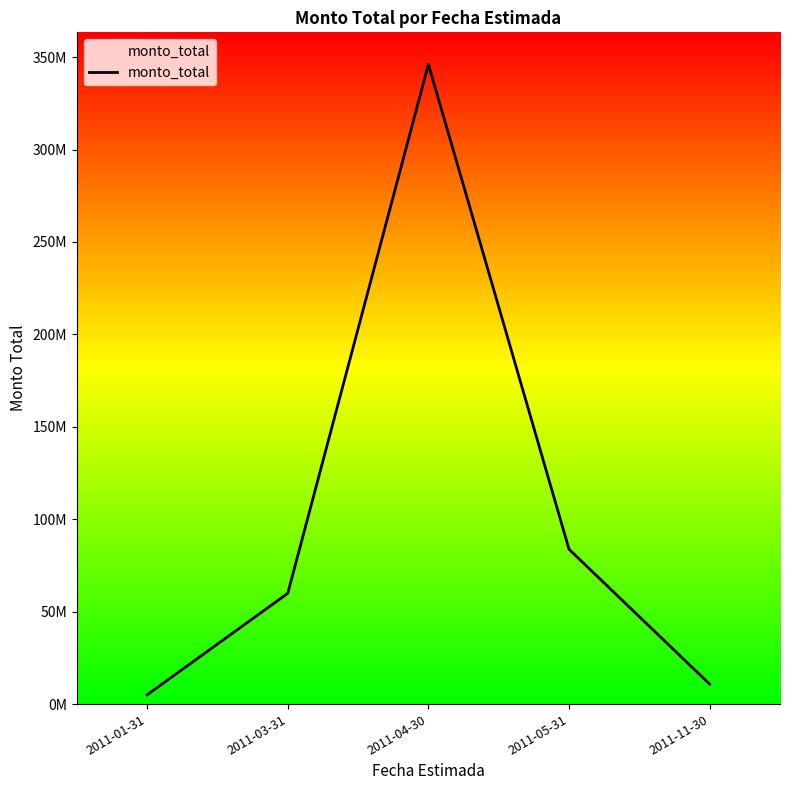

What is the label of the 3rd point from the right?

2011-04-30